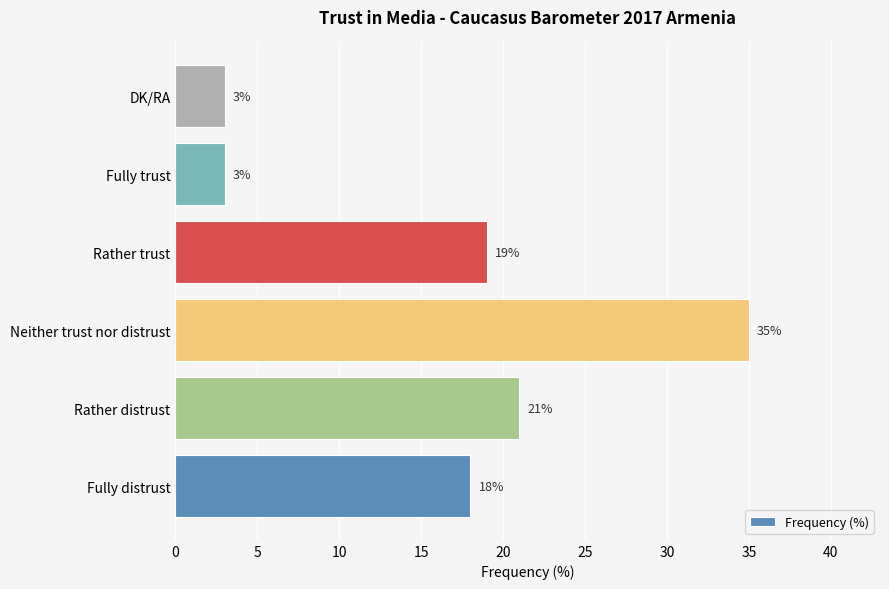

Which label corresponds to the largest value in the chart?

Neither trust nor distrust